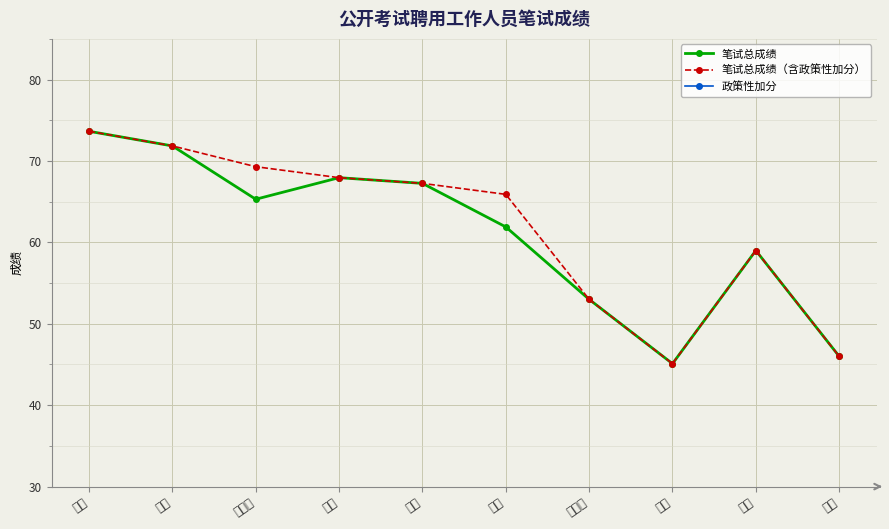

What is the value of the 笔试总成绩 point at the 1st from the left?

73.7